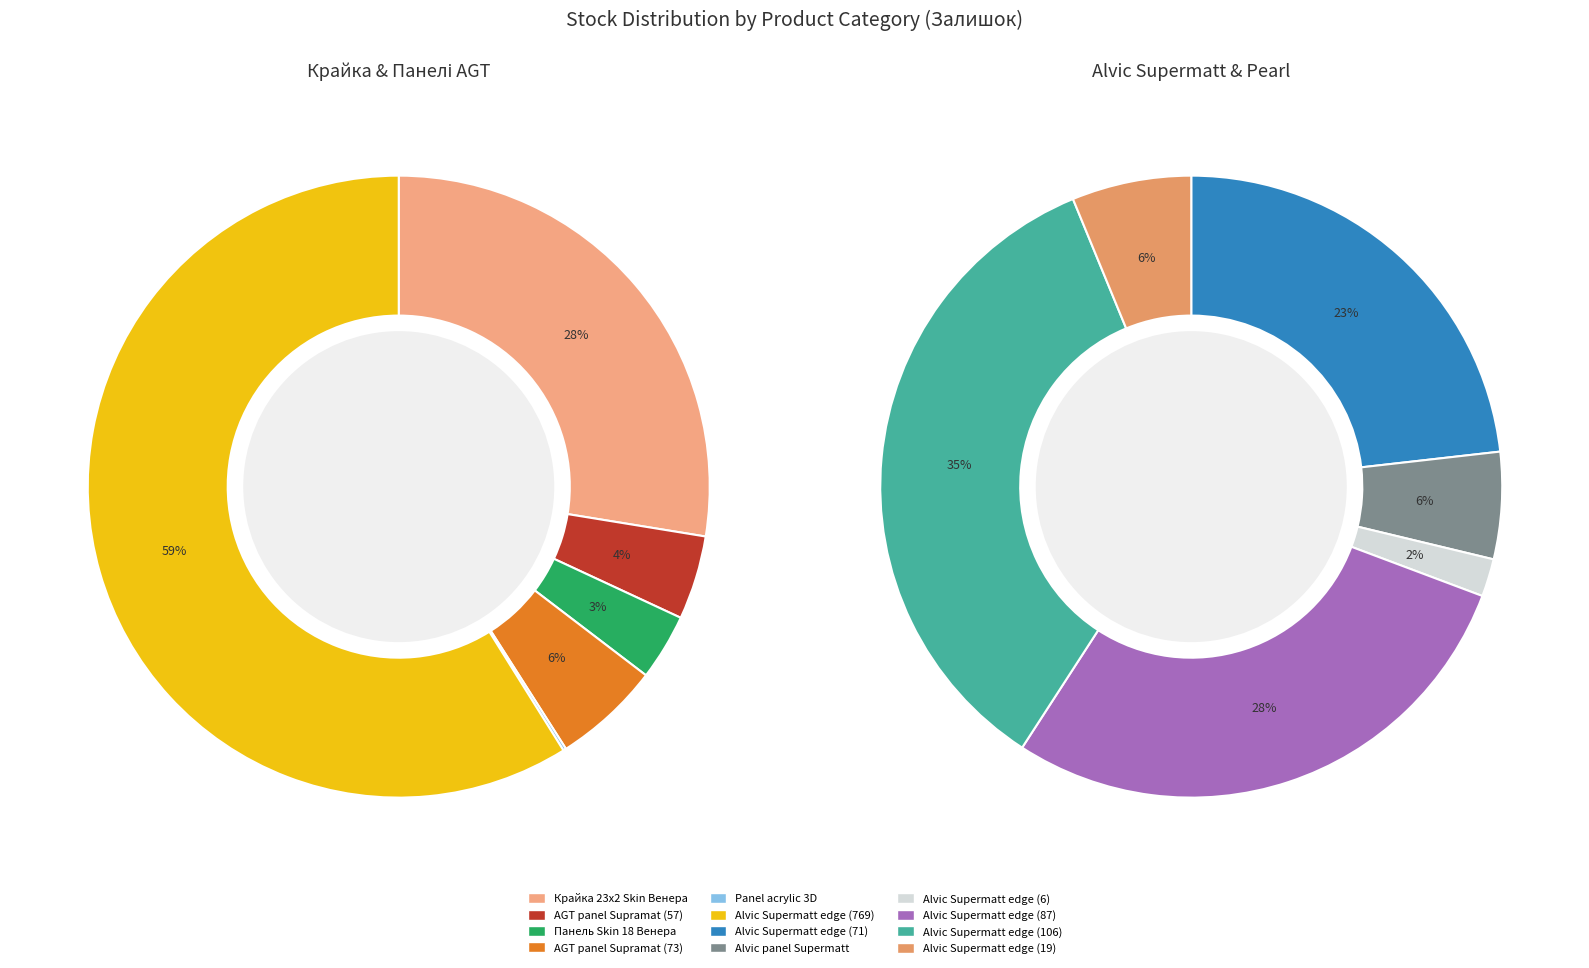

Between Alvic Supermatt edge (106) and Alvic panel Supermatt, which is larger?

Alvic Supermatt edge (106)